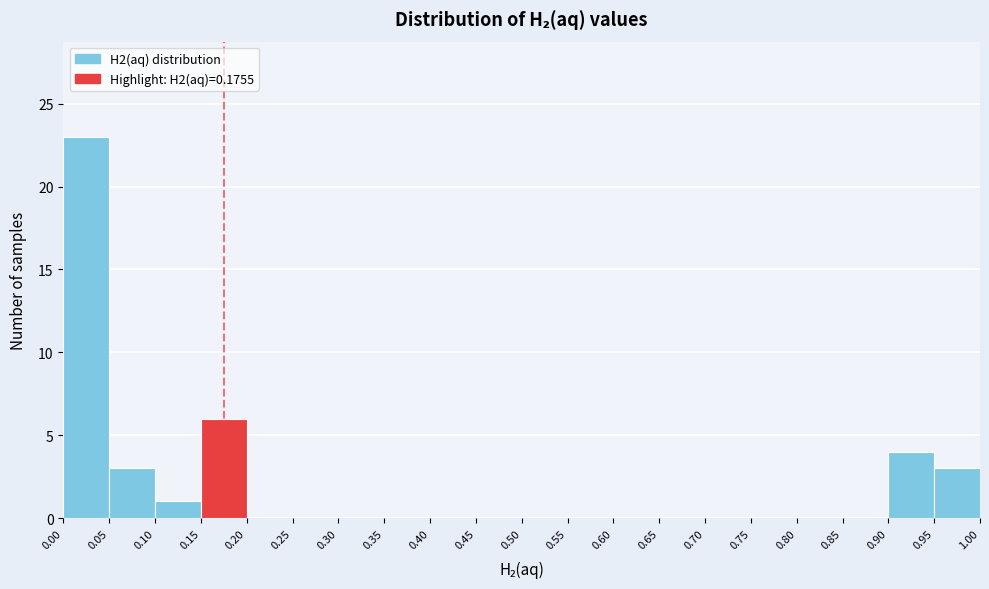

What is the height of the bar covering 0.15 to 0.20 on the x-axis? The values are not printed on the chart, so give them approximately, as read against the axis.

6